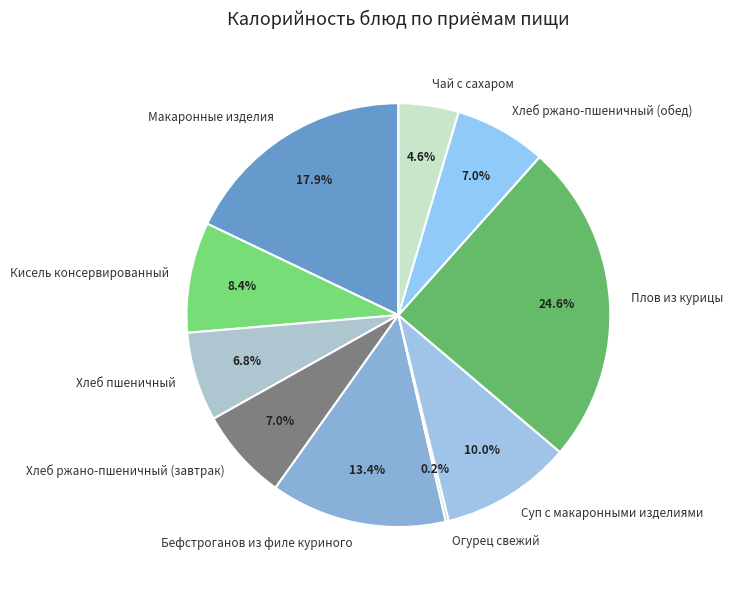

Approximately how many times larger is the value at Макаронные изделия compared to Бефстроганов из филе куриного?

1.3